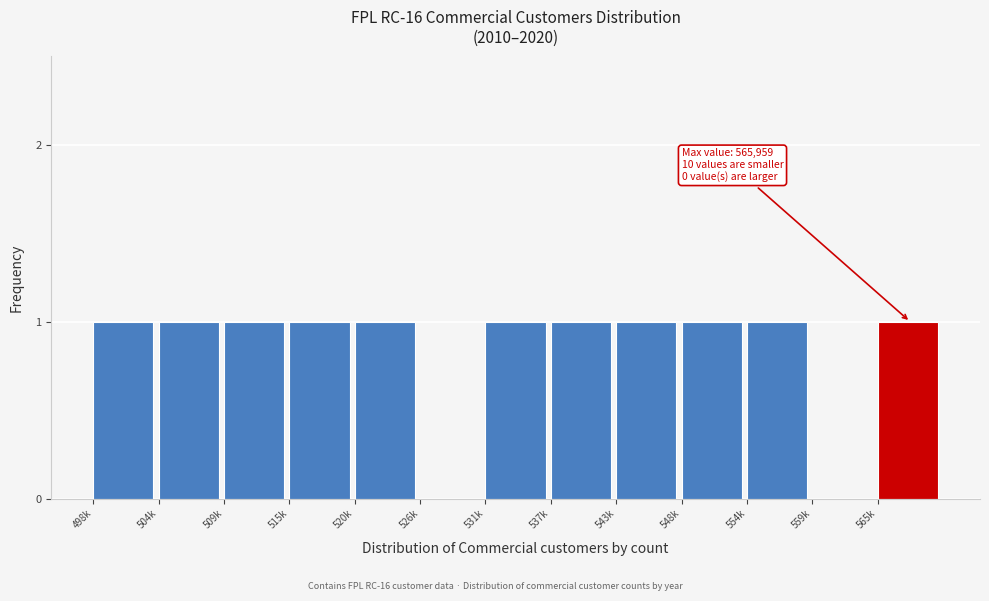

Reading right to left, list all the values displayed in this chart.

565k=1	559k=0	554k=1	548k=1	543k=1	537k=1	531k=1	526k=0	520k=1	515k=1	509k=1	504k=1	498k=1